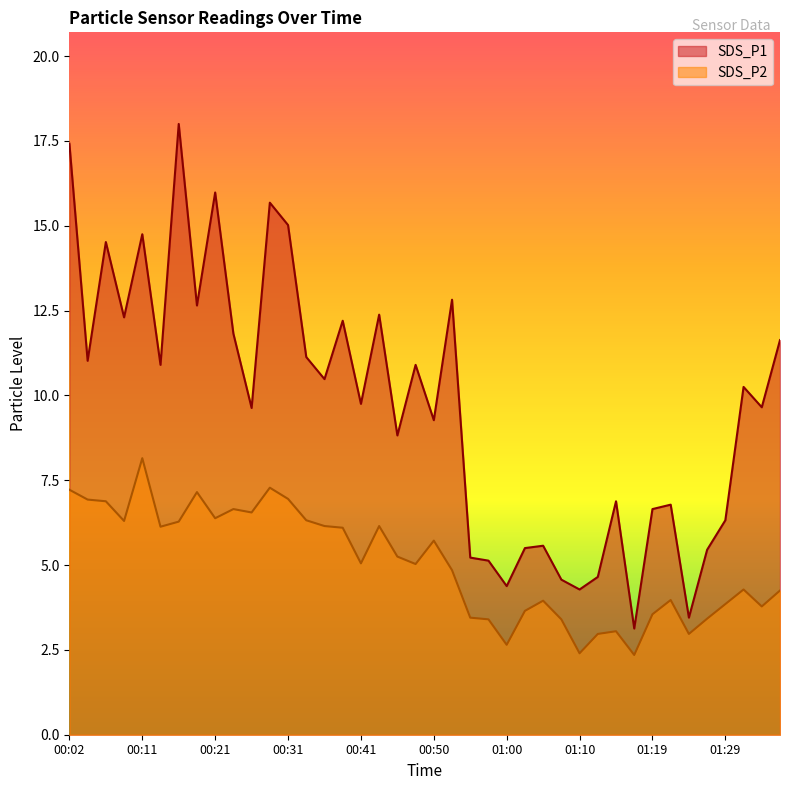

Reading left to right, transcribe all the data shown in this chart.

SDS_P1: 17.4	11.0	14.5	12.3	14.8	10.9	18.0	12.7	16.0	11.8	9.6	15.7	15.0	11.1	10.5	12.2	9.8	12.4	8.8	10.9	9.3	12.8	5.2	5.1	4.4	5.5	5.6	4.6	4.3	4.7	6.9	3.1	6.7	6.8	3.5	5.5	6.3	10.2	9.7	11.6
SDS_P2: 7.2	6.9	6.9	6.3	8.2	6.1	6.3	7.2	6.4	6.7	6.5	7.3	7.0	6.3	6.2	6.1	5.0	6.2	5.2	5.0	5.7	4.8	3.5	3.4	2.6	3.6	4.0	3.4	2.4	3.0	3.0	2.4	3.5	4.0	3.0	3.4	3.9	4.3	3.8	4.2